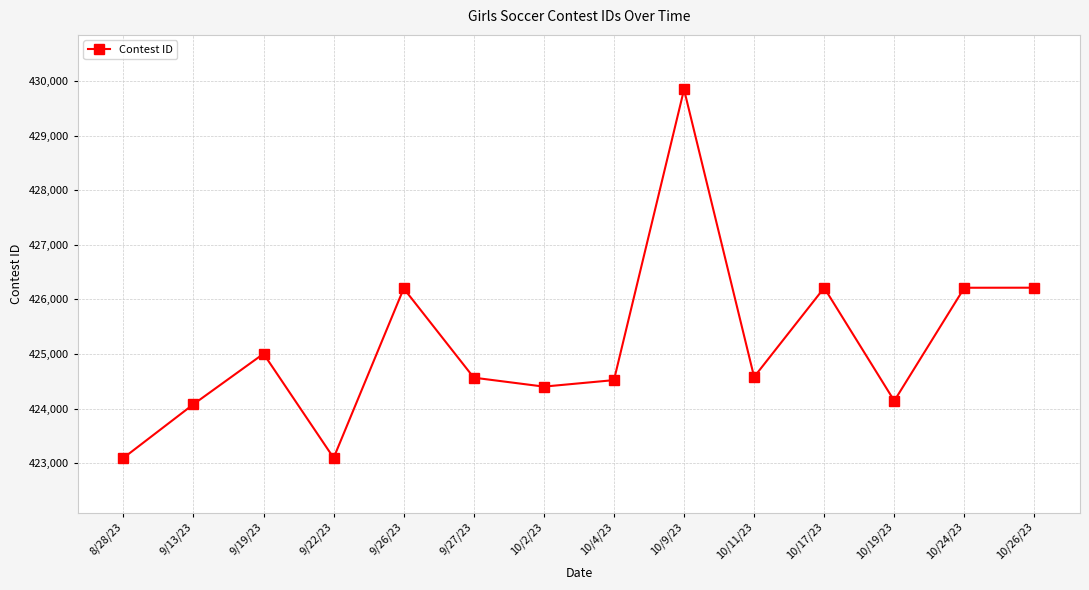

What is the label of the 10th point from the right?

9/26/23